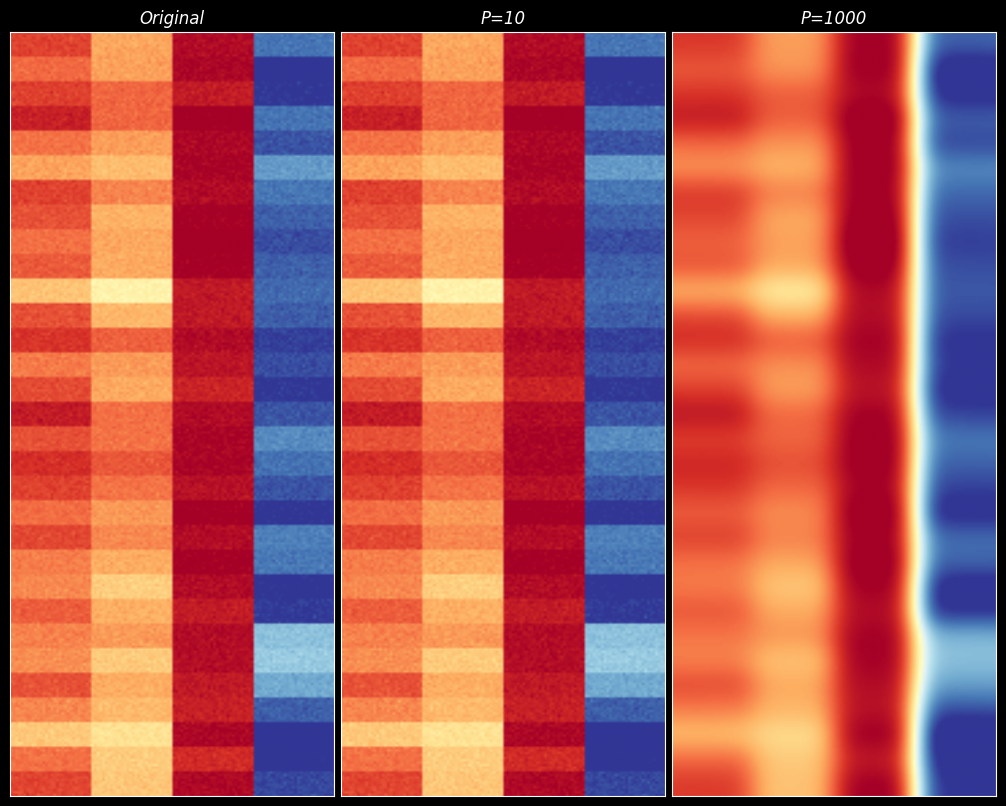

Which series changed the most between 4 and 5?

1